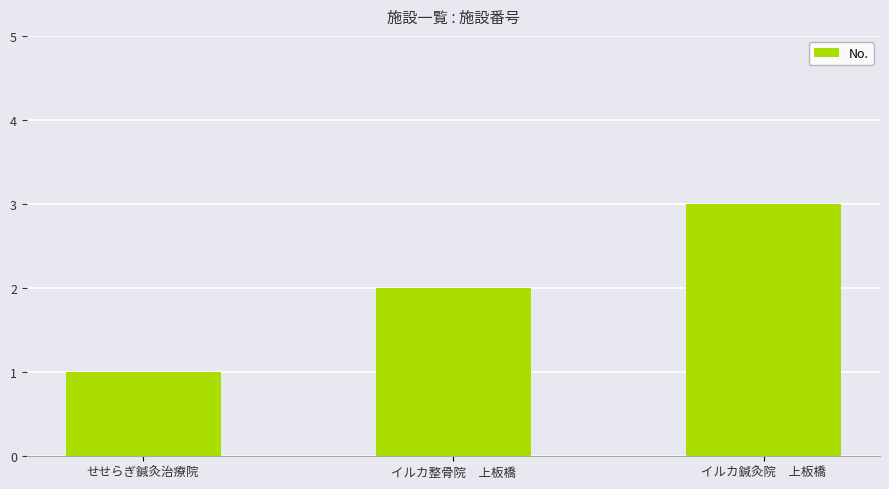

What is the difference between the values at イルカ整骨院　上板橋 and イルカ鍼灸院　上板橋?

1